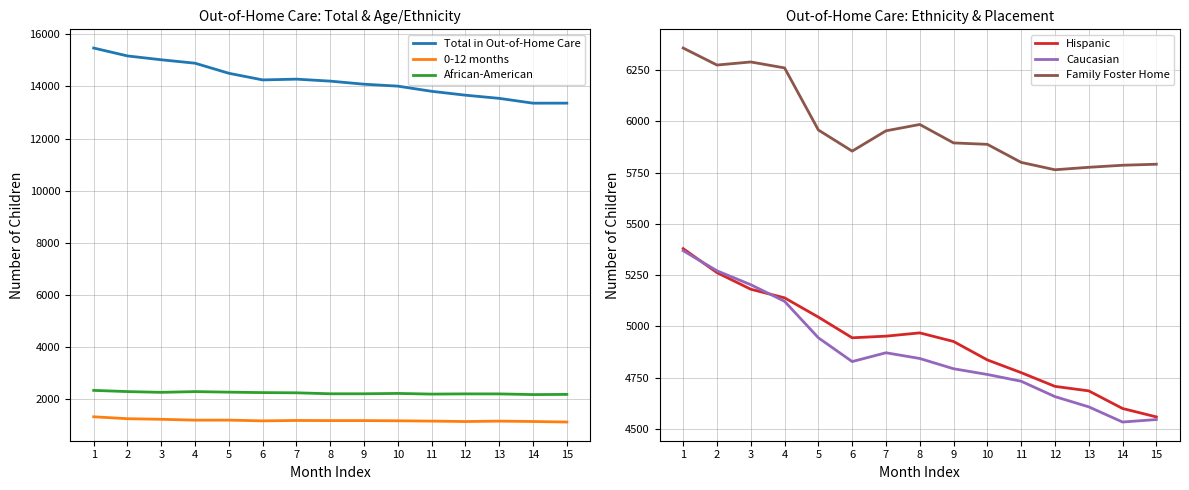

Rank the categories by 0-12 months value from highest to lowest.

1, 2, 3, 5, 4, 7, 8, 9, 10, 6, 11, 13, 14, 12, 15